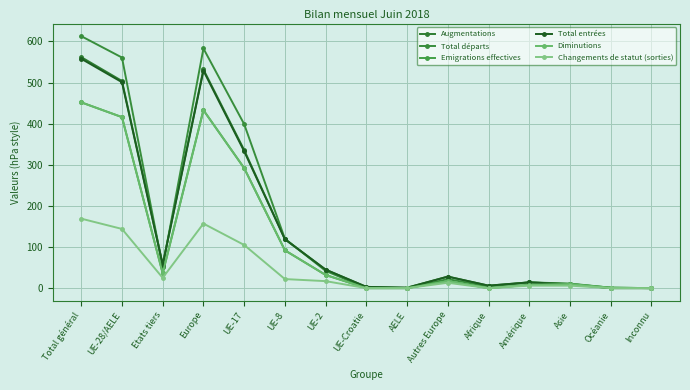

Is this an area chart (filled region under the line)?

No